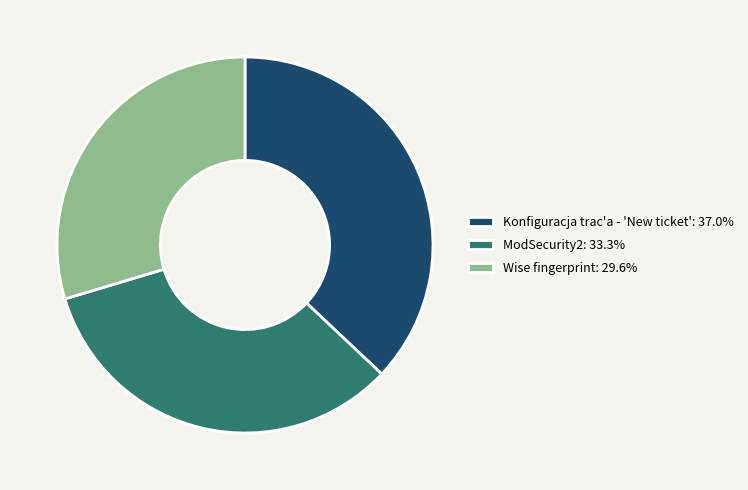

Does Konfiguracja trac'a - 'New ticket' account for over 50% of the chart?

No